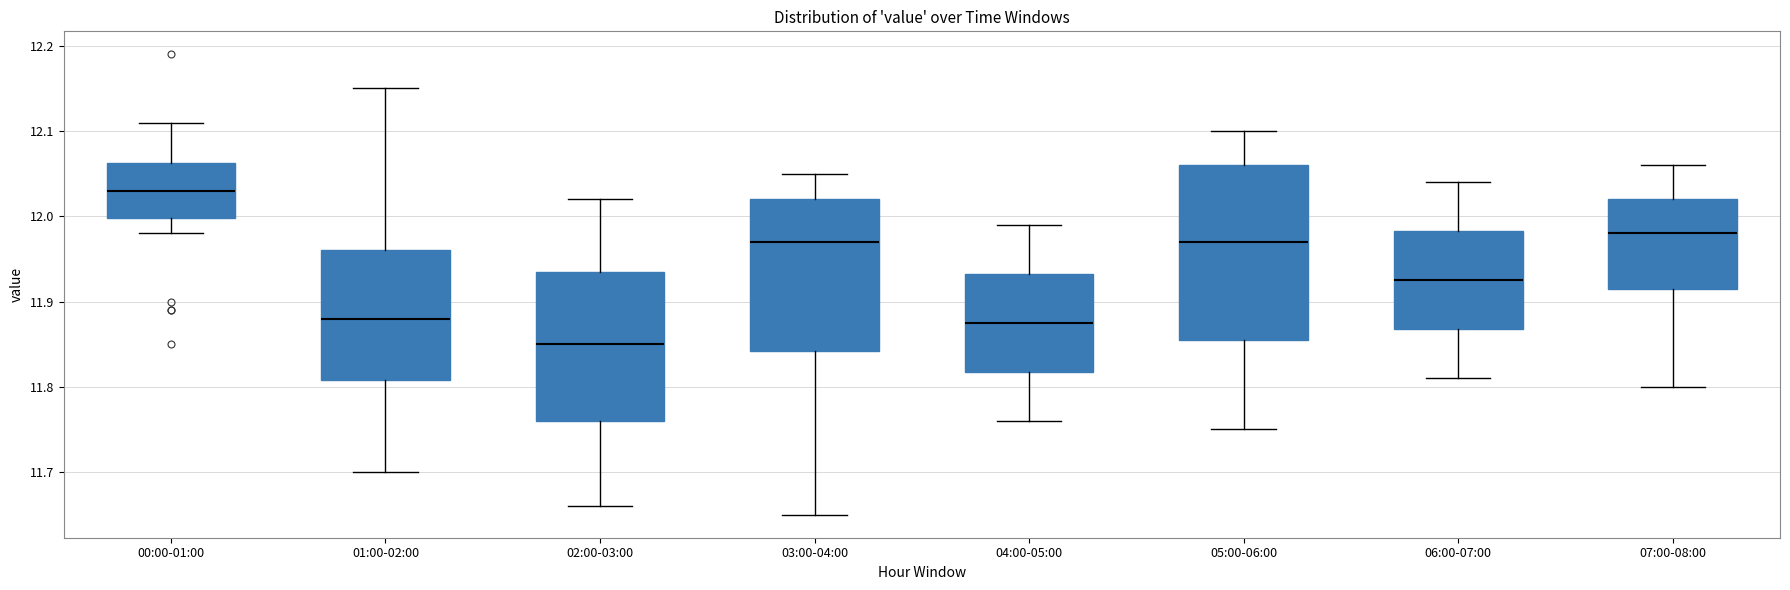

Where is the upper edge of the box for 01:00-02:00 on the y-axis? The values are not printed on the chart, so give them approximately, as read against the axis.

11.96